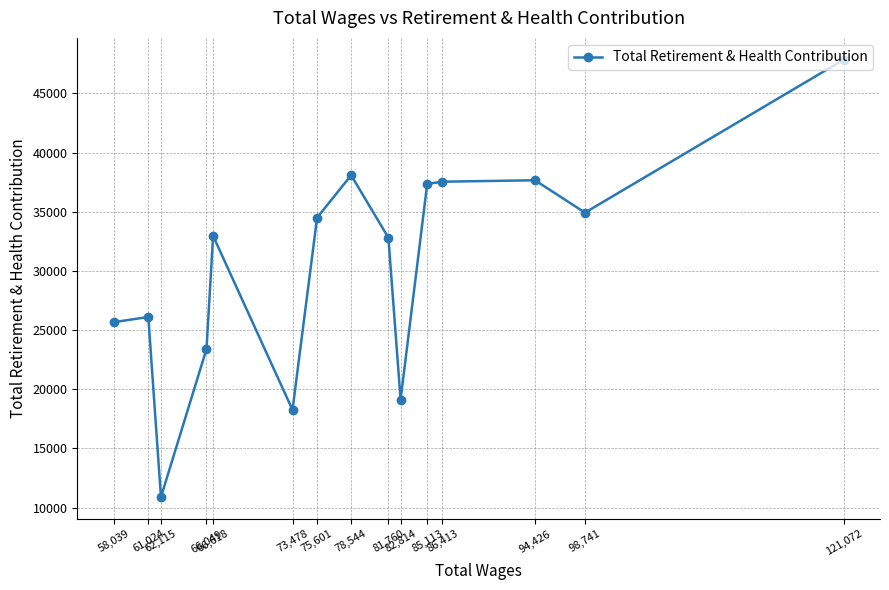

Is it true that the value at 66,618 is 16277?

False